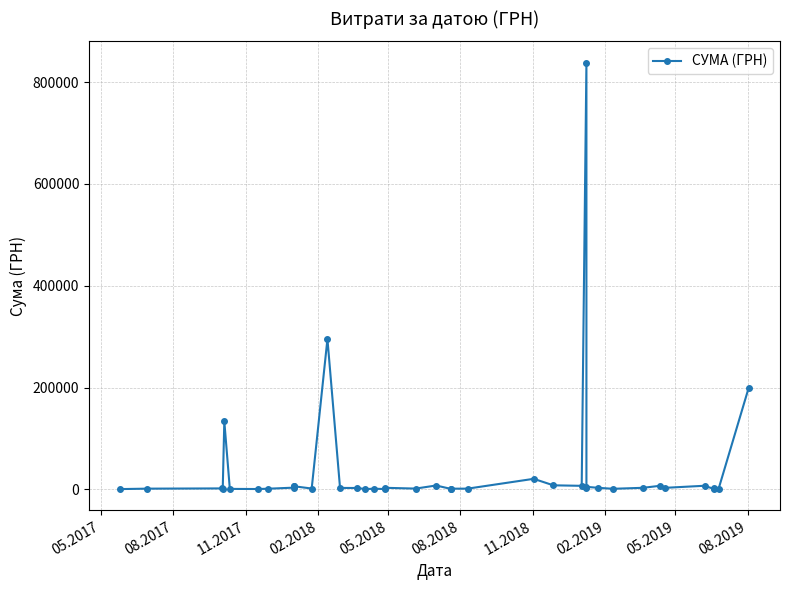

What is the sum of all values?

1583520.2